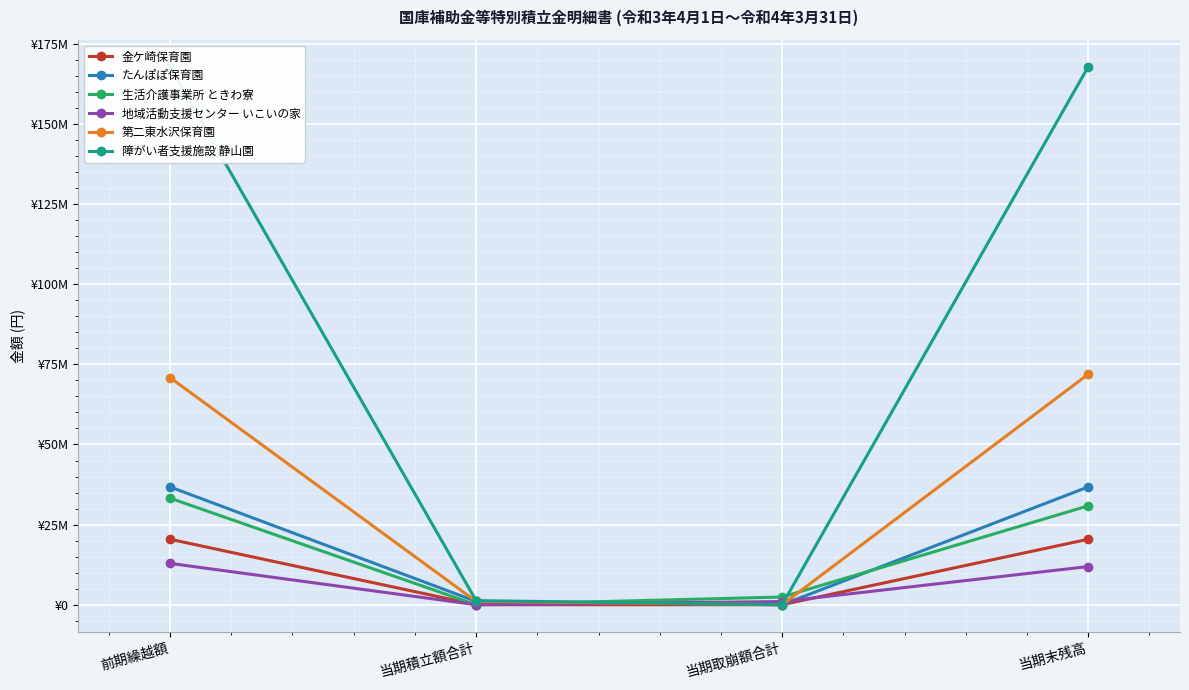

What is the sum of the 地域活動支援センター いこいの家 values at 当期積立額合計 and 当期末残高?

11911630